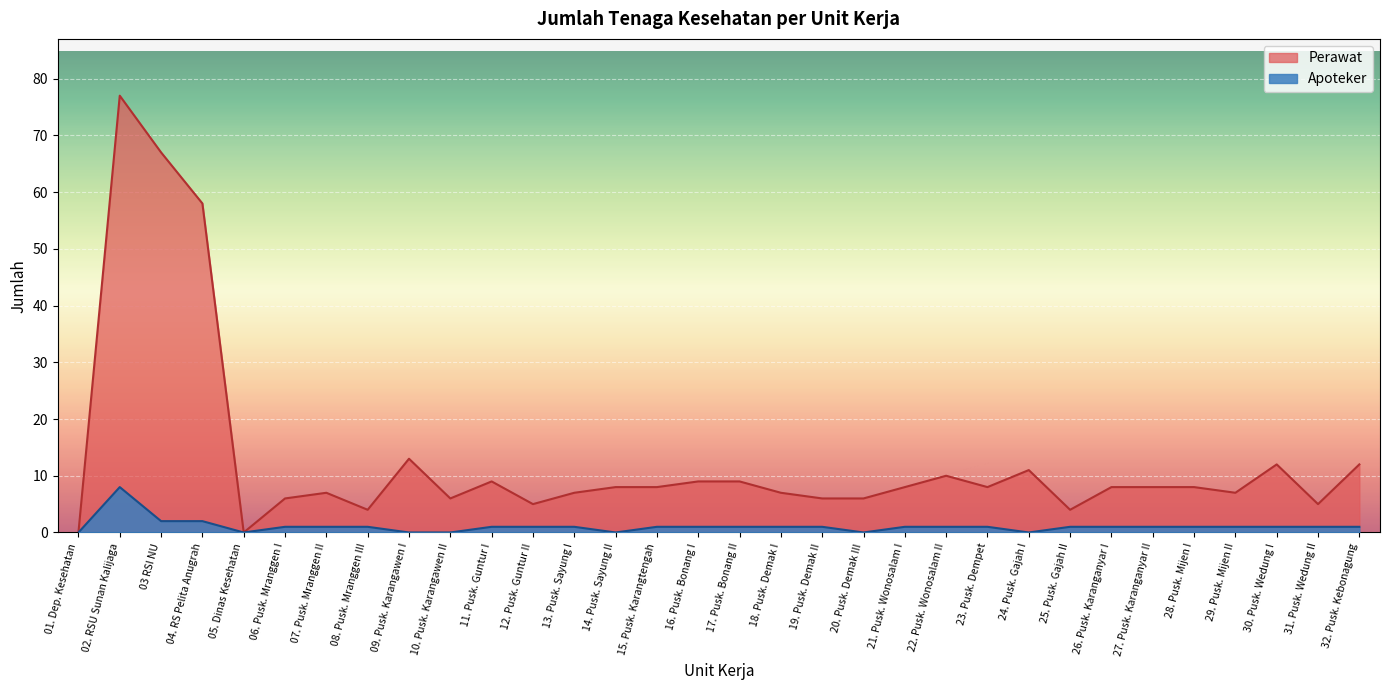

How many interior local peaks does the Apoteker series have?

1